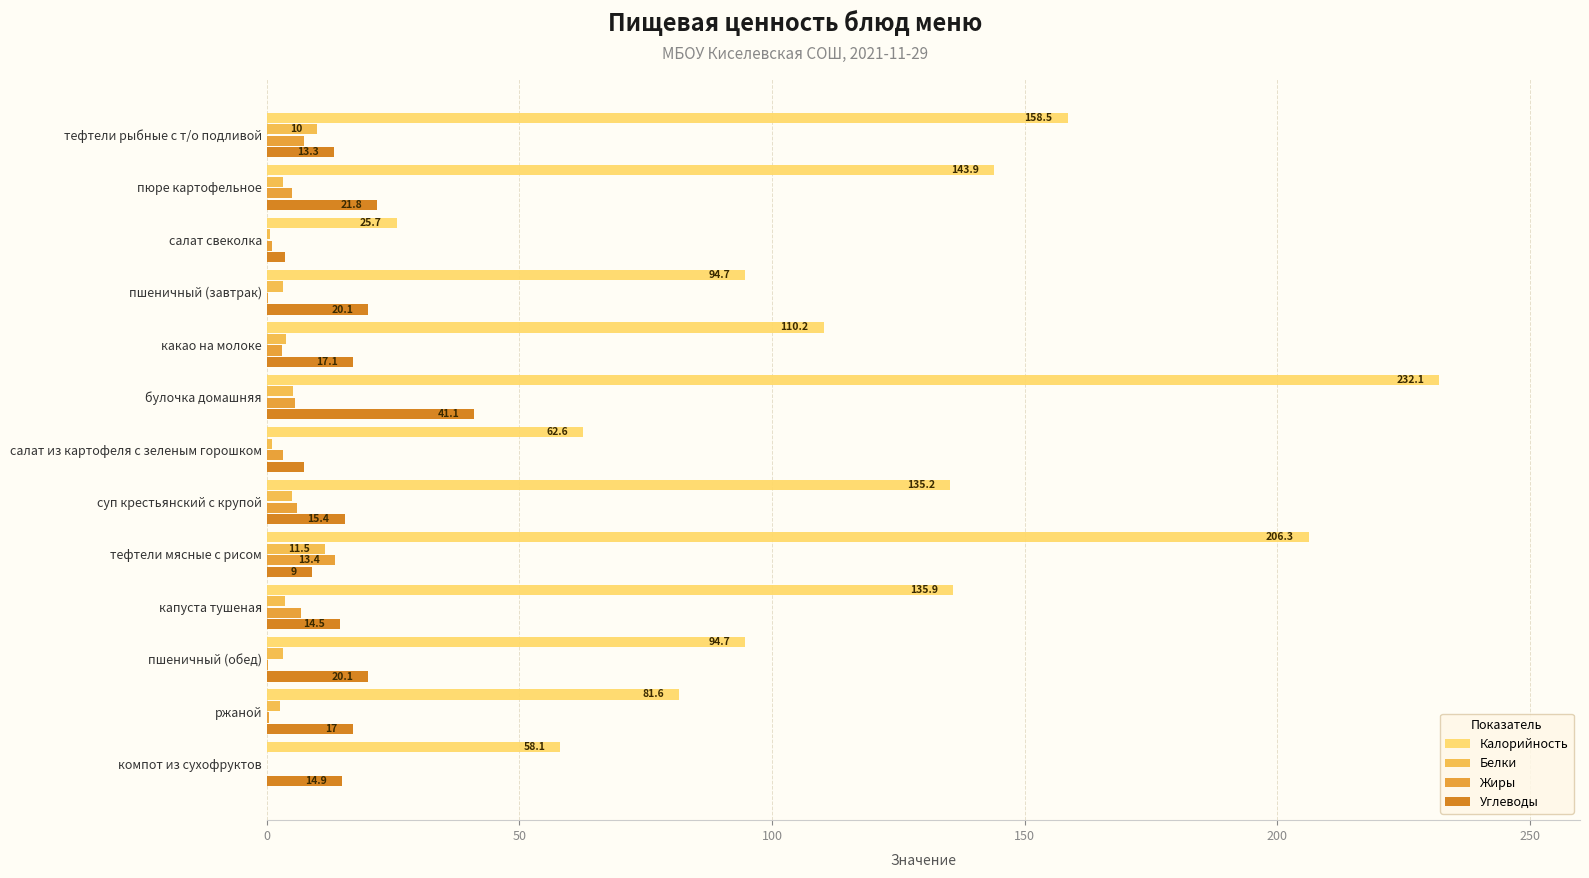

What is the total value across all series at булочка домашняя?

283.8